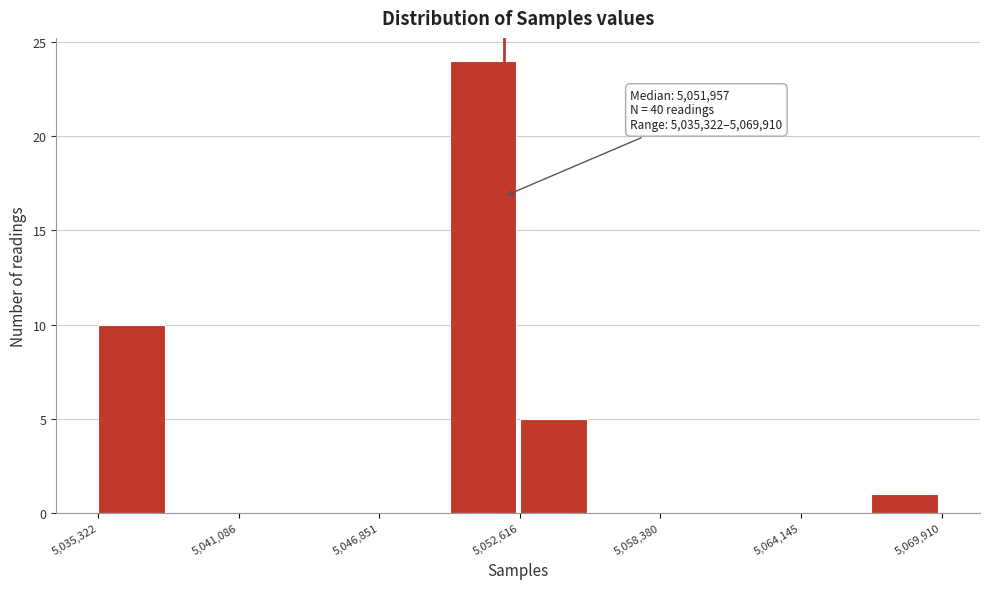

Read against the x-axis, roughly where is the centre of the tallest bar?

5051000